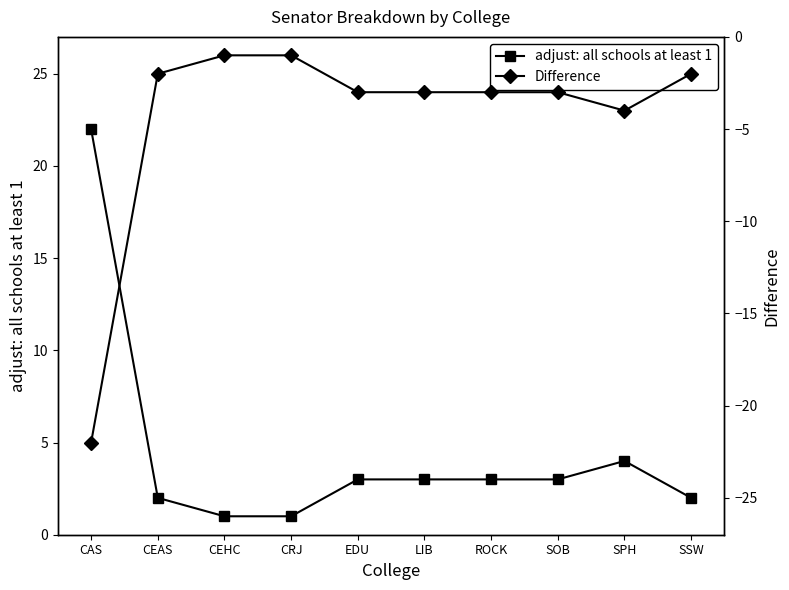

What is the difference between the maximum and minimum values in the adjust: all schools at least 1 series?

21